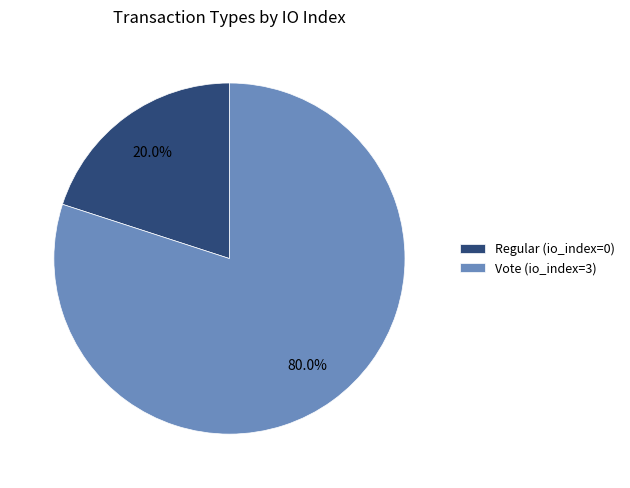

How many slices are in this pie chart?

2